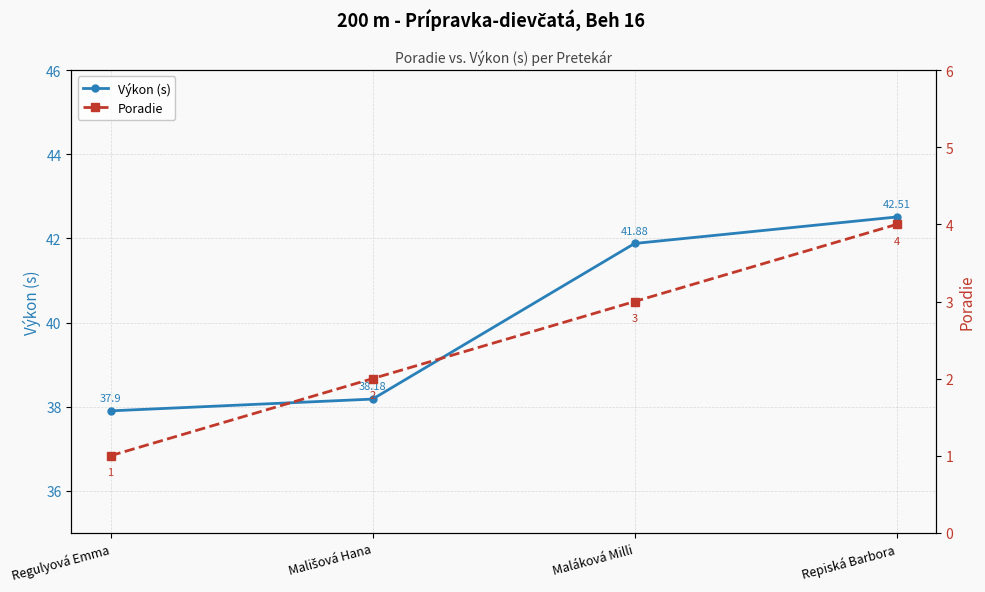

What is the difference between the highest and lowest values at Mališová Hana?

36.2